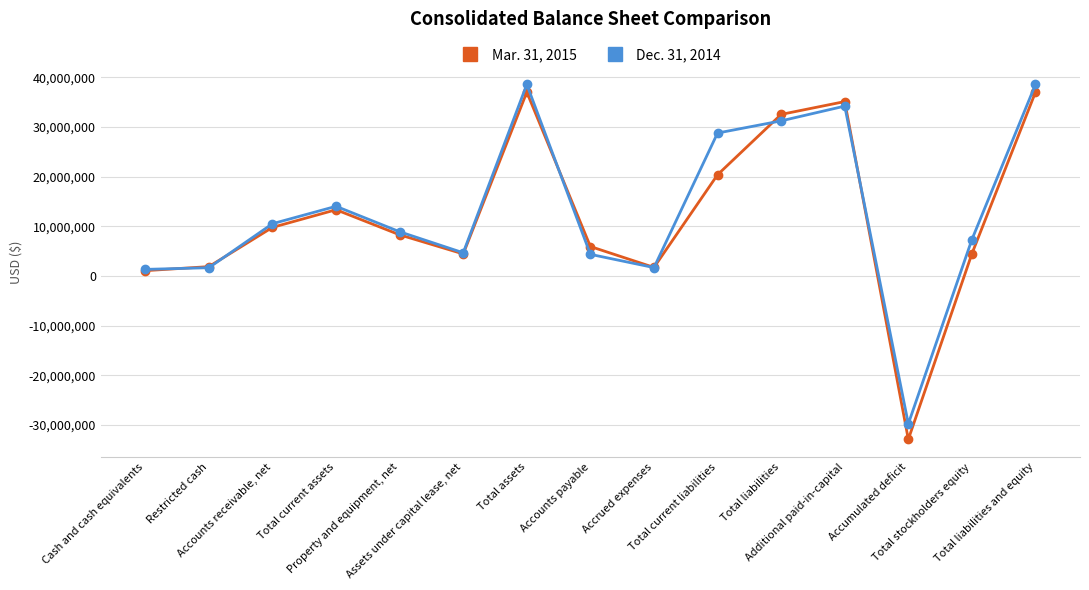

How many data points in Dec. 31, 2014 are less than 8909483?

7